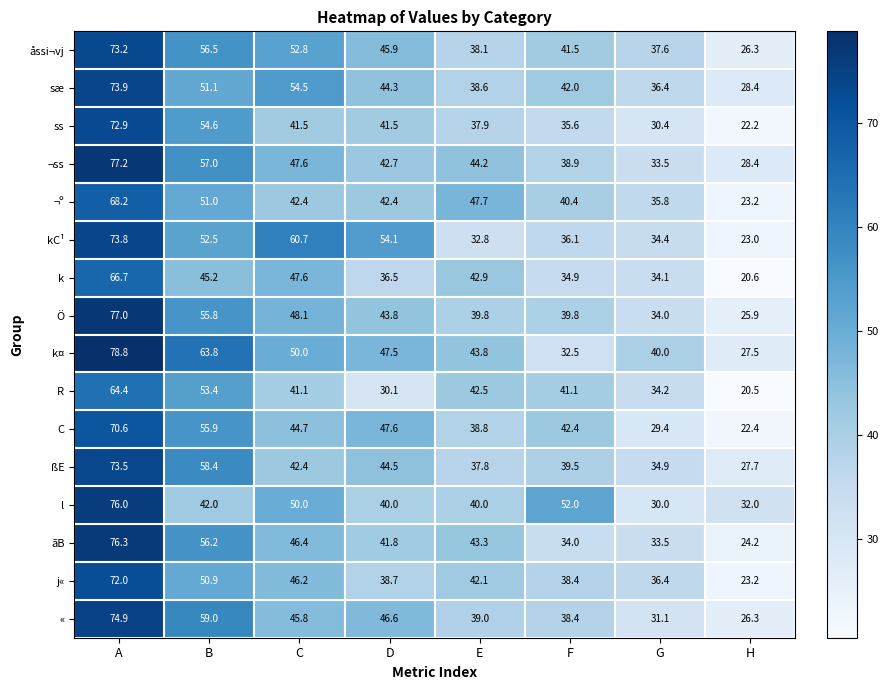

Rank the series by their maximum value, from lowest to highest.

R, k, ¬º, C, j«, ss, åssi¬vj, ßE, kC¹, sæ, «, l, ãB, Ö, ¬ss, k¤